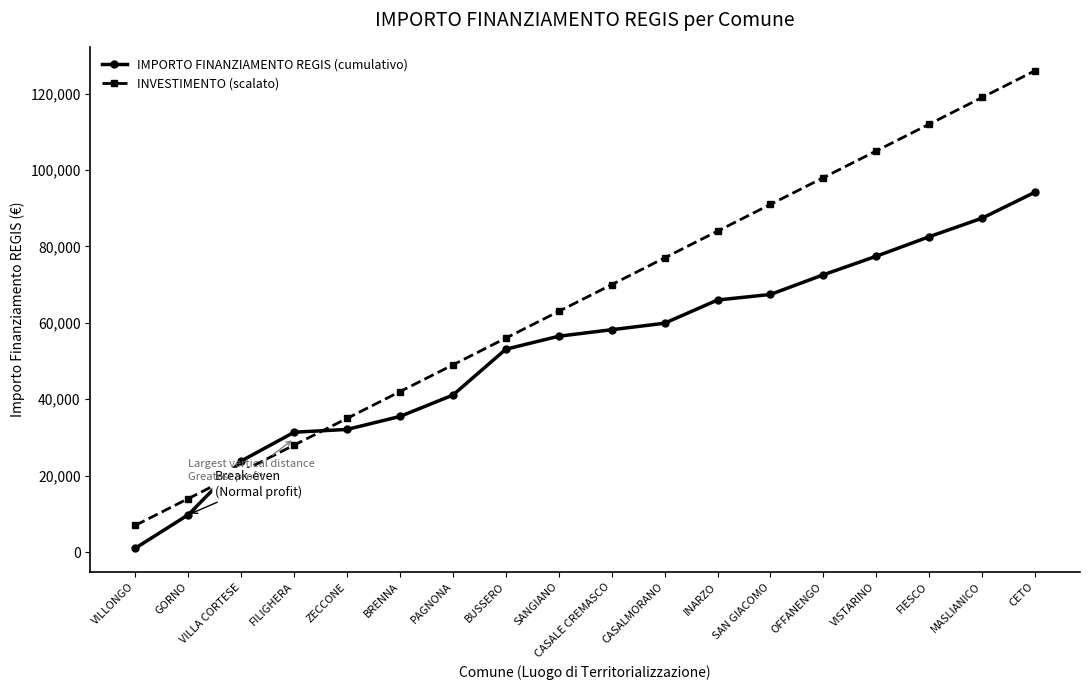

The value of INVESTIMENTO (scalato) at VISTARINO is 105000. True or false?

True